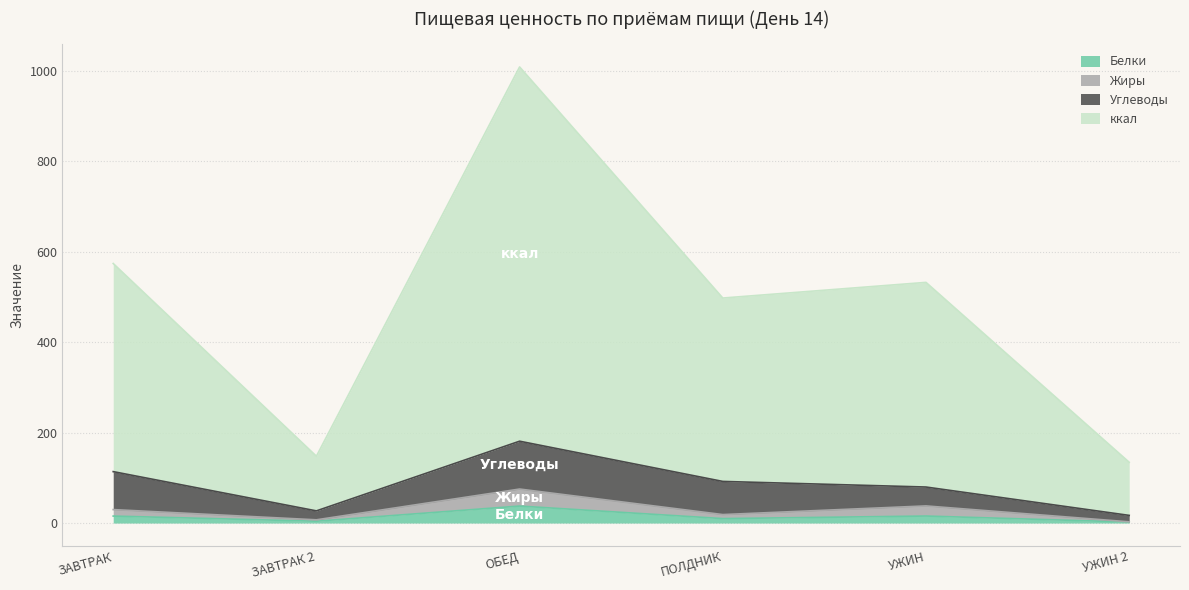

True or false: Белки has a value of 2.2 at УЖИН 2.

True